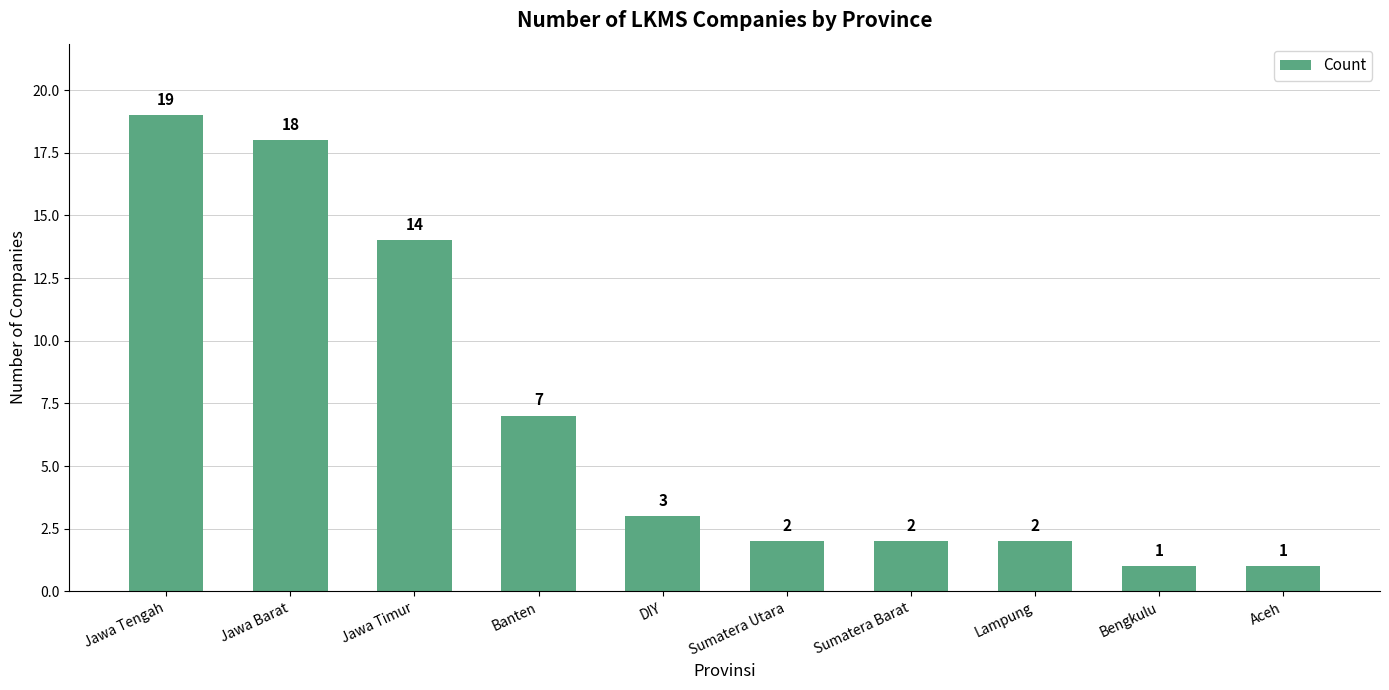

Is it true that the value at Jawa Barat is 11?

False